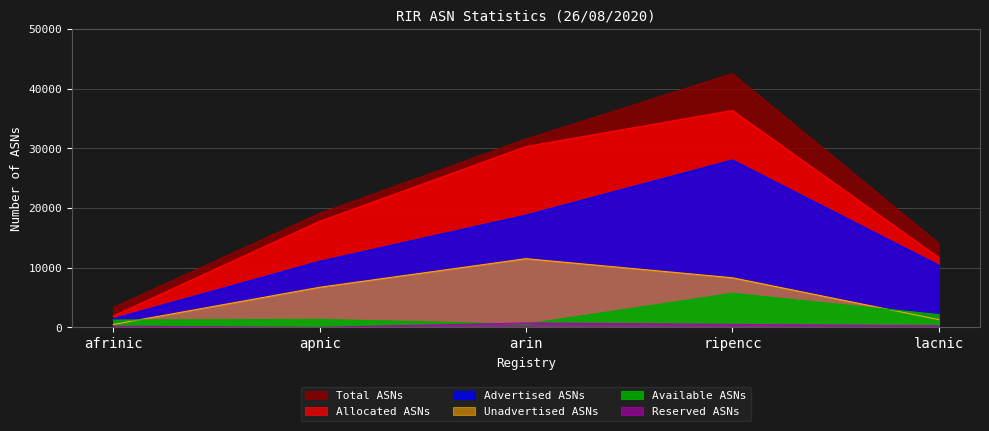

At which category is the sum across all series the highest?

ripencc